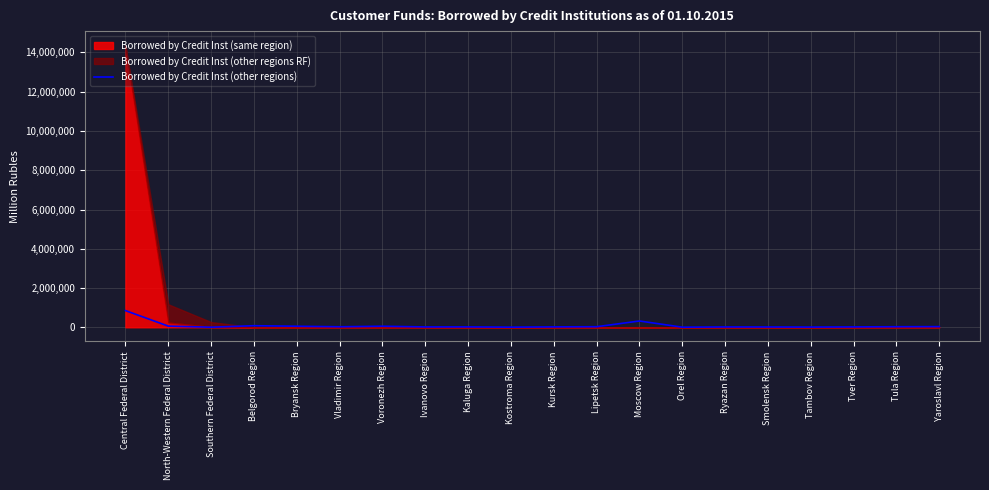

The value at Ryazan Region is 7313. True or false?

False